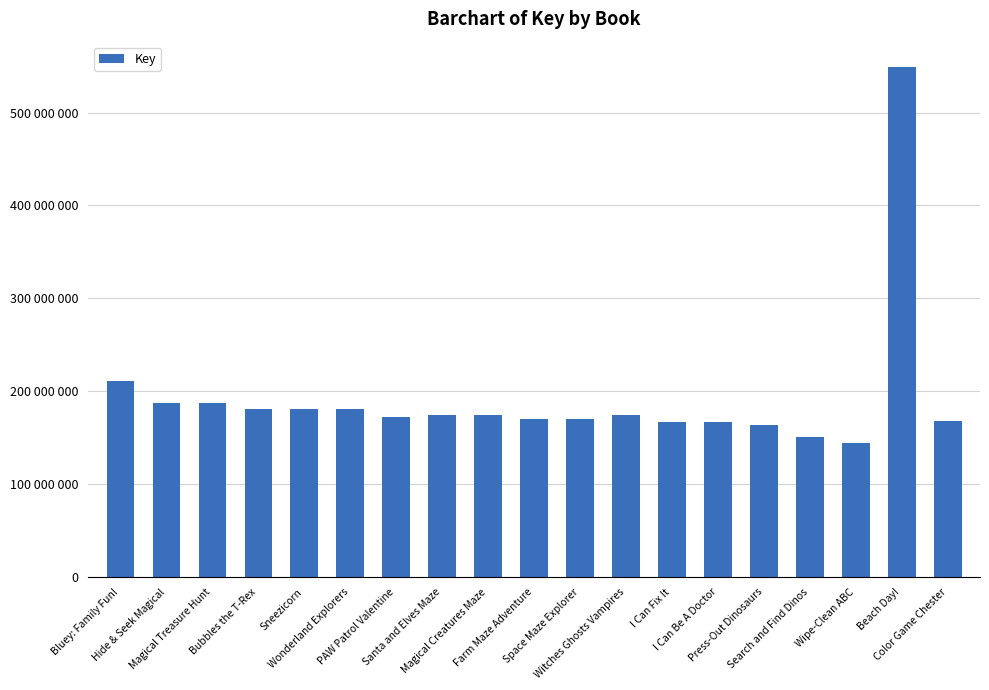

Are the bars horizontal?

No